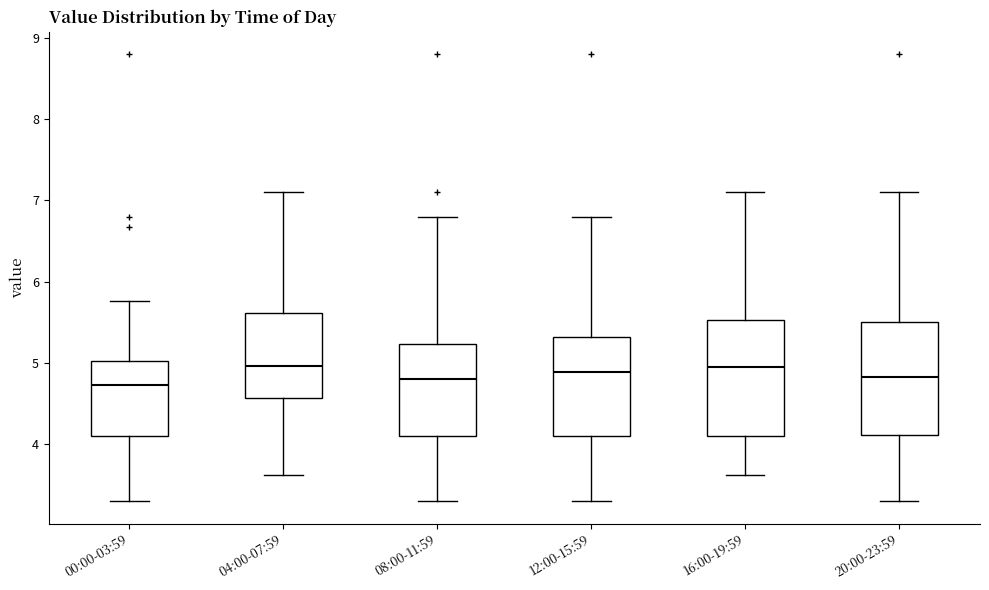

Where is the upper edge of the box for 04:00-07:59 on the y-axis? The values are not printed on the chart, so give them approximately, as read against the axis.

5.6